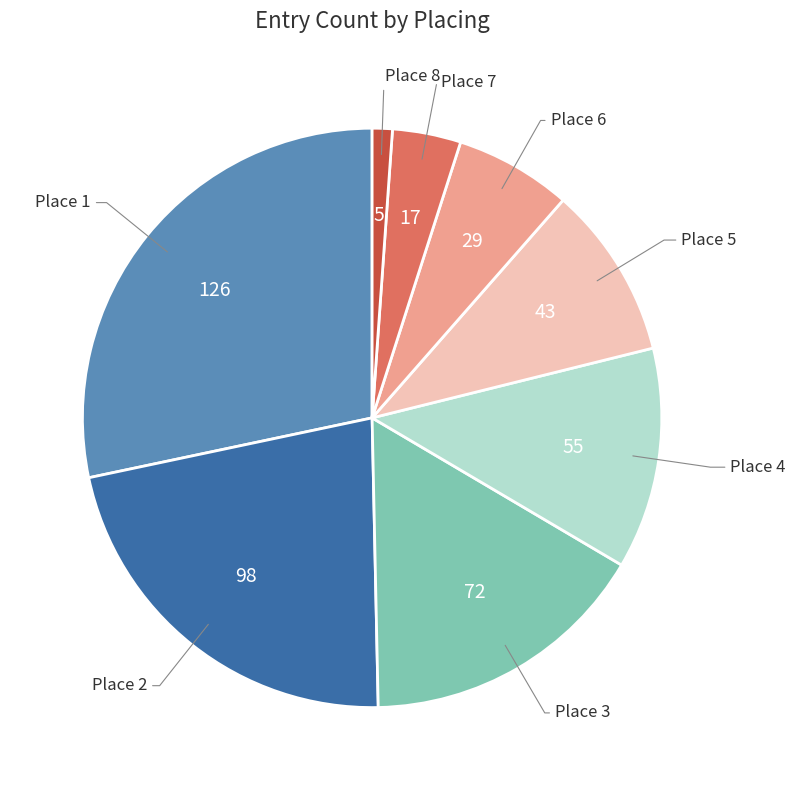

Does any single category account for the majority?

No